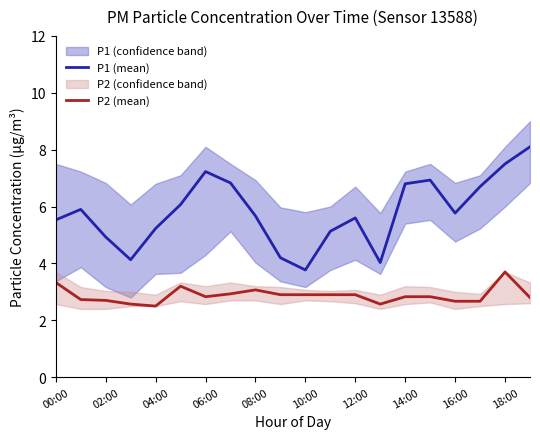

True or false: P2 (mean) and P1 (mean) intersect in this chart.

False